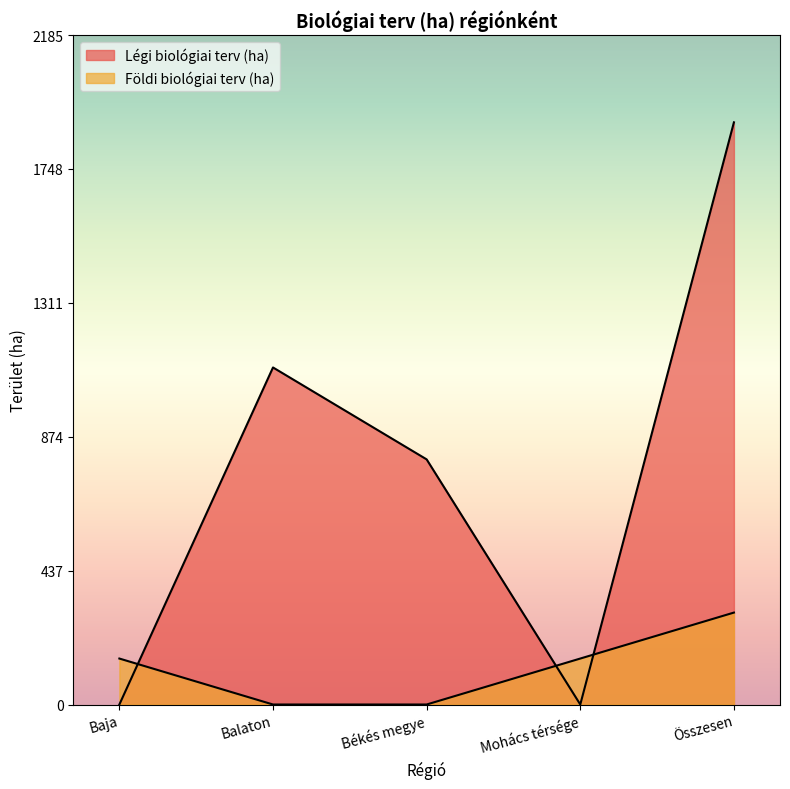

In Légi biológiai terv (ha), how many points are higher than both neighbors (excluding endpoints)?

1